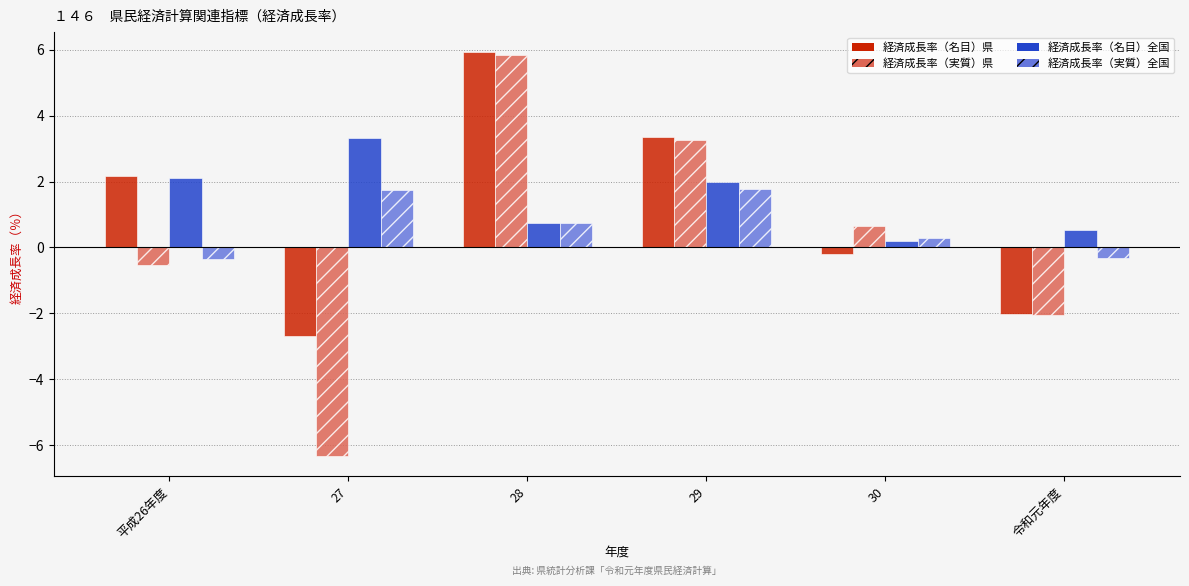

At which label does 経済成長率（名目）県 first exceed 2?

平成26年度